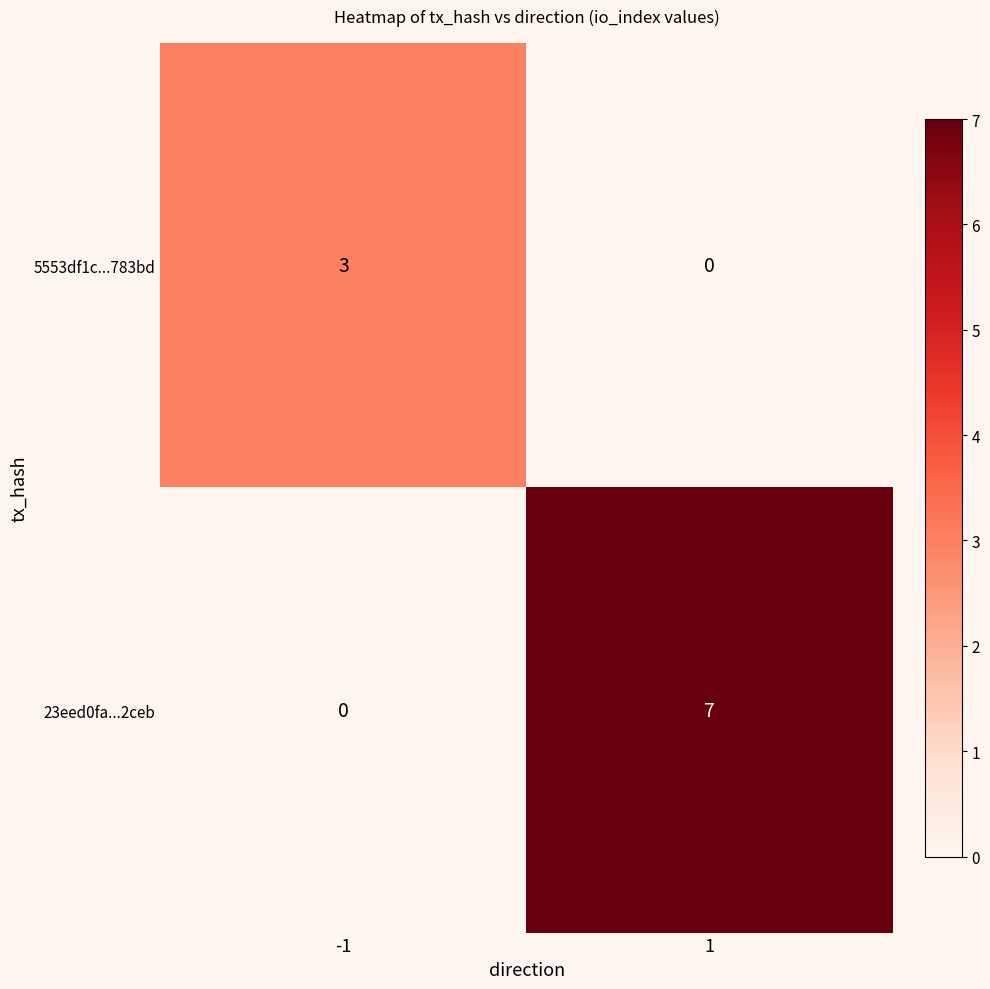

What is the difference between the highest and lowest values at 1?

7